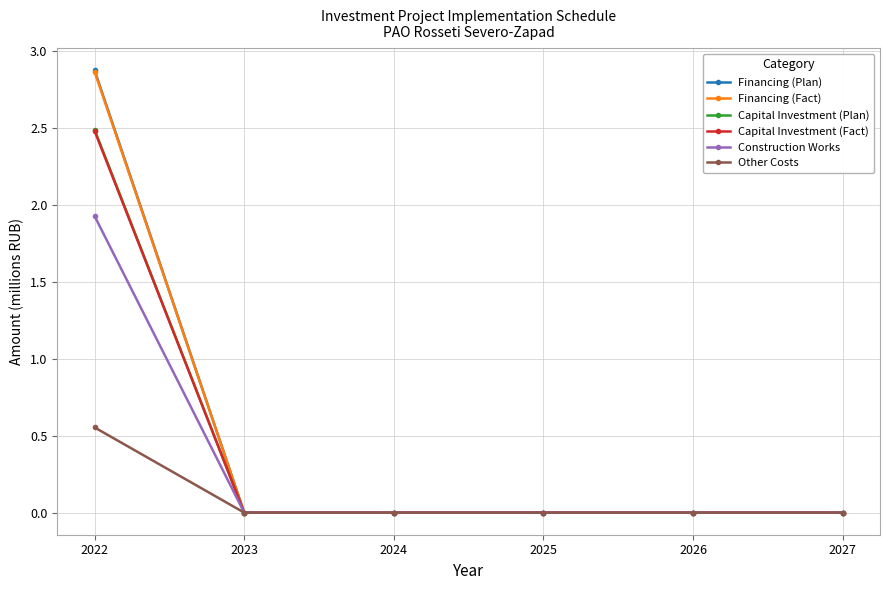

Count the Financing (Plan) values in the range 0 to 1.

5